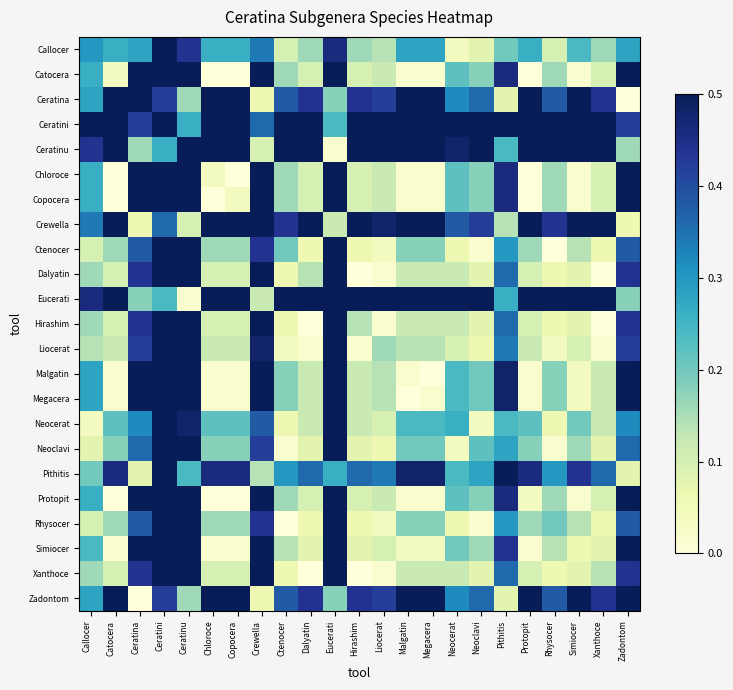

How many categories are shown in the chart?

23